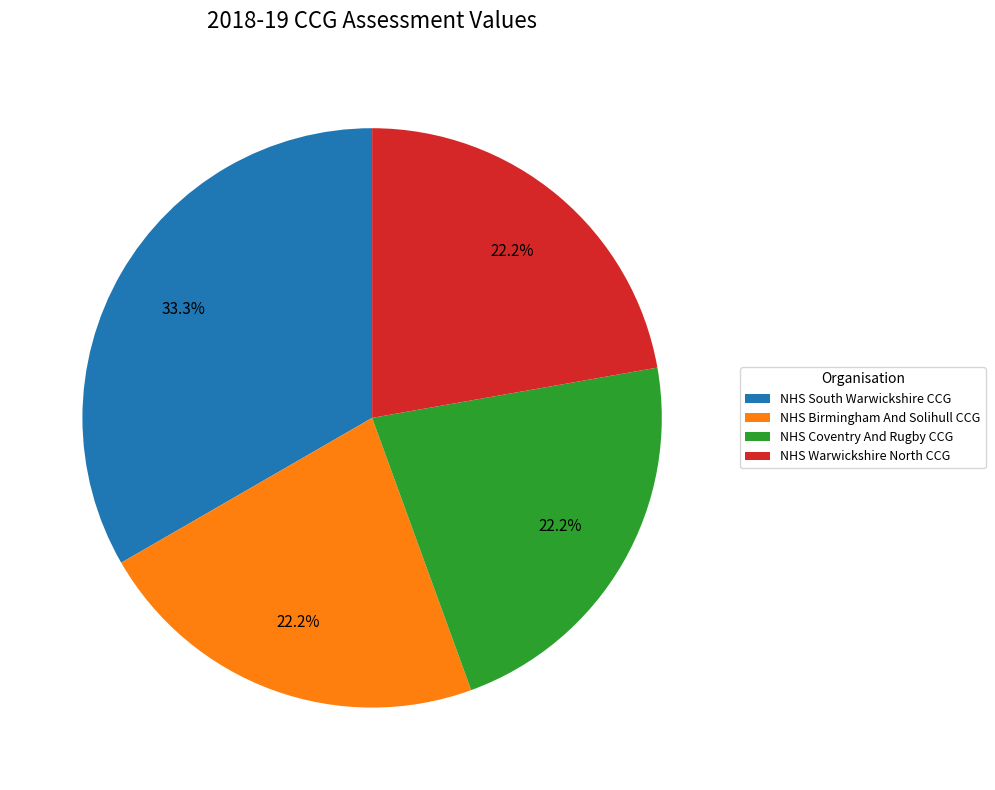

Is NHS Warwickshire North CCG the majority of the pie?

No